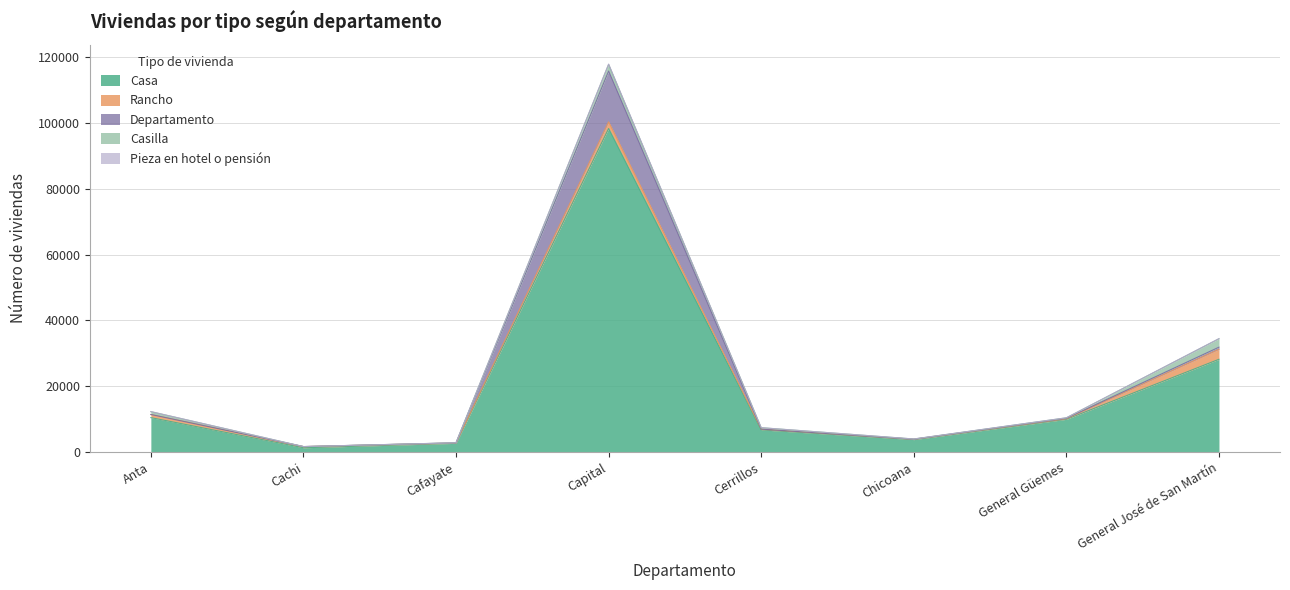

What is the minimum value for Pieza en hotel o pensión?

1